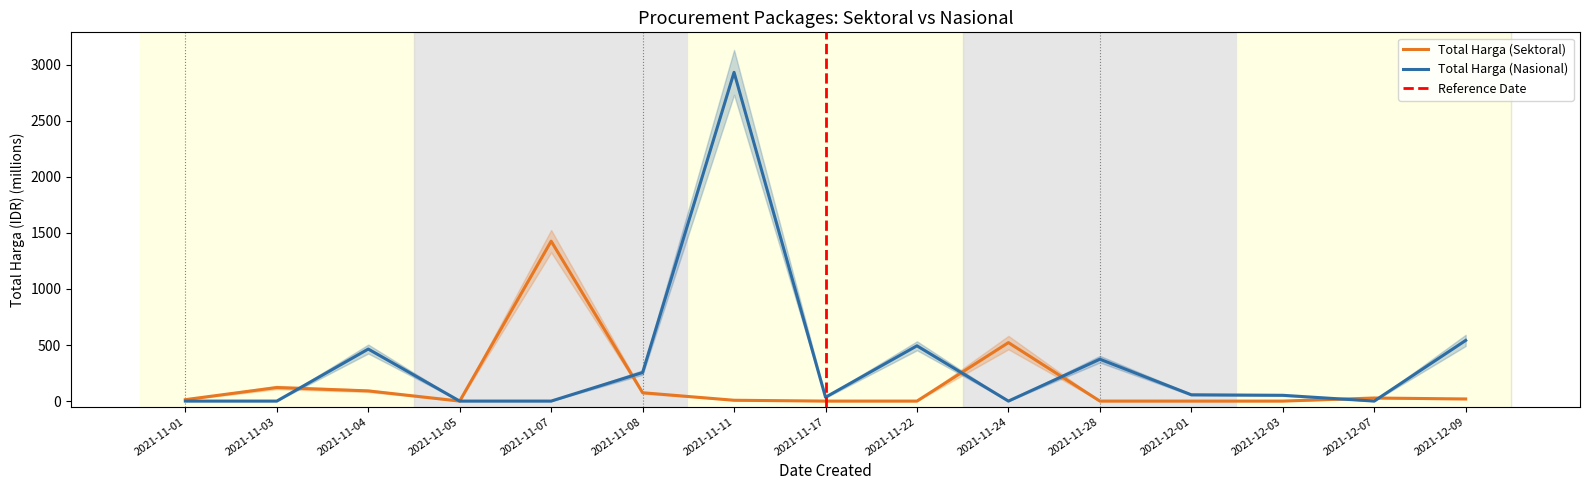

What position from the left is 2021-11-03?

2